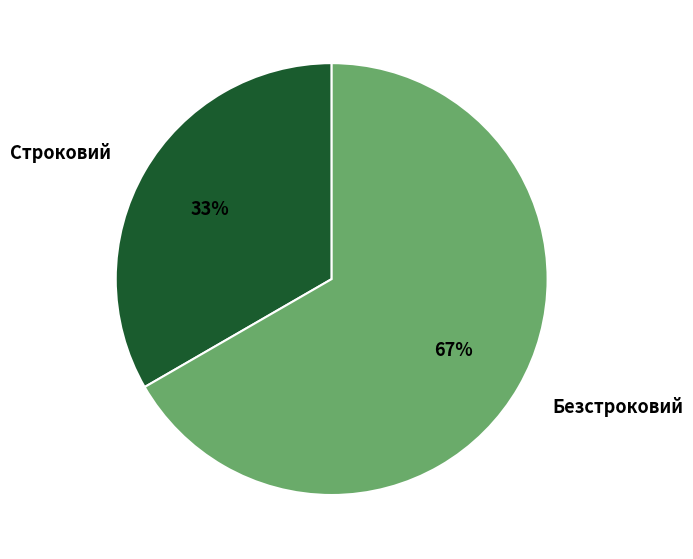

Rank the categories by value from highest to lowest.

Безстроковий, Строковий